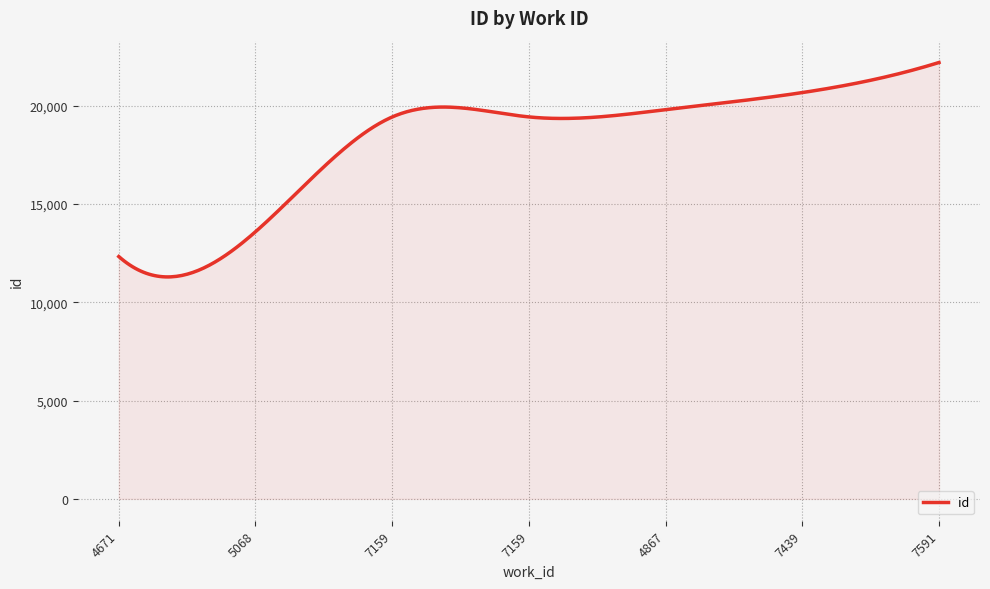

How many series are shown in this chart?

1